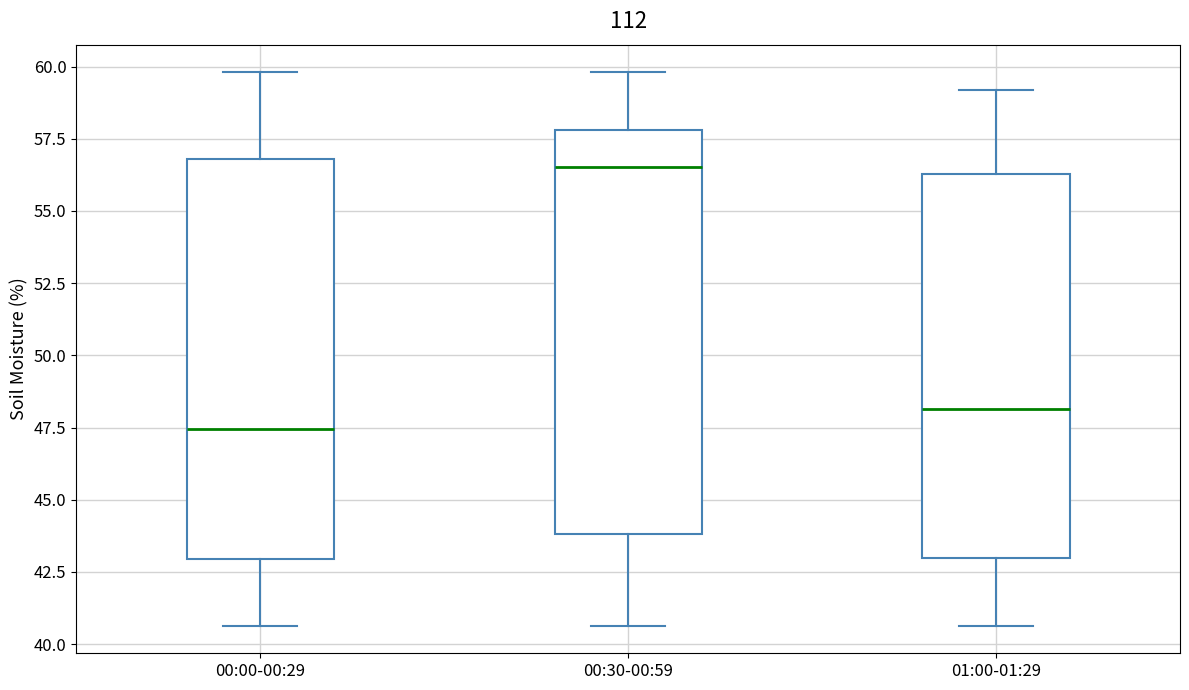

Reading left to right, read every box against the y-axis: the position of its median line, the range the box covers, and the ends of its whiskers. The values are not printed on the chart, so give them approximately, as read against the axis.

00:00-00:29: median 47.5, box 43.0 to 57.0, whiskers 40.5 to 60.0
00:30-00:59: median 56.5, box 44.0 to 58.0, whiskers 40.5 to 60.0
01:00-01:29: median 48.0, box 43.0 to 56.5, whiskers 40.5 to 59.0